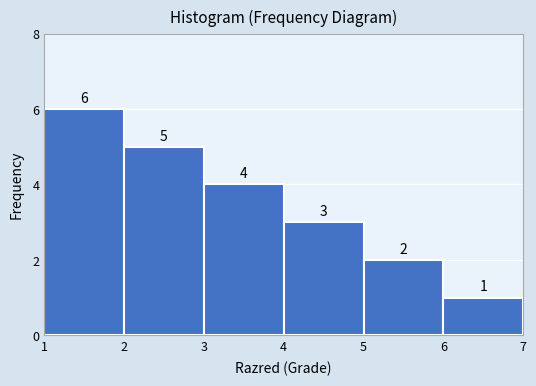

Over which range of the x-axis is the bar tallest?

1 to 2